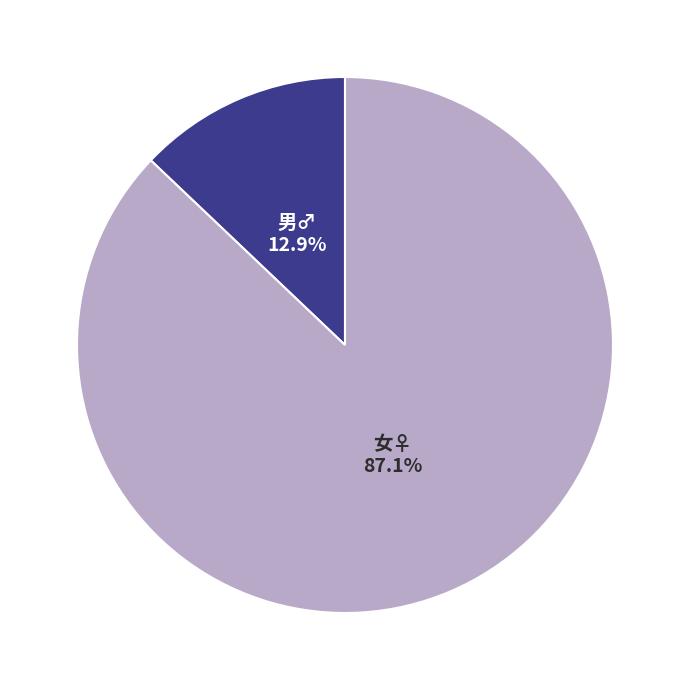

How many slices are in this pie chart?

2